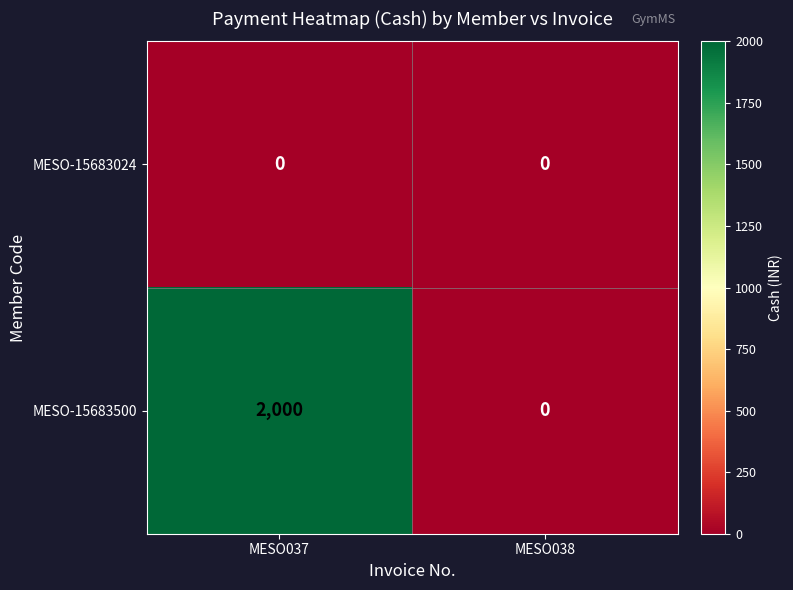

Count the number of data series in this chart.

2